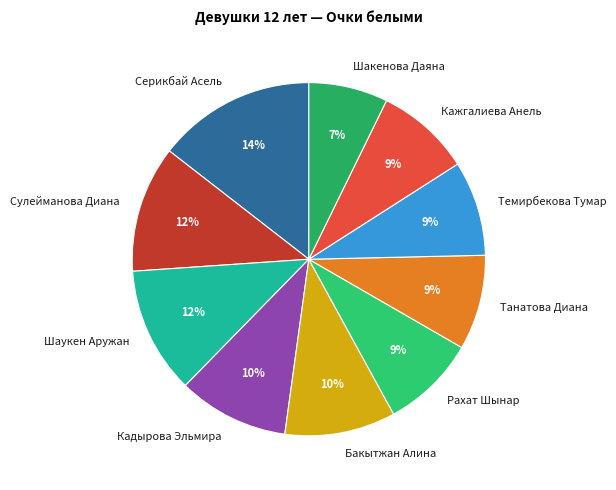

Which slice is the smallest?

Шакенова Даяна